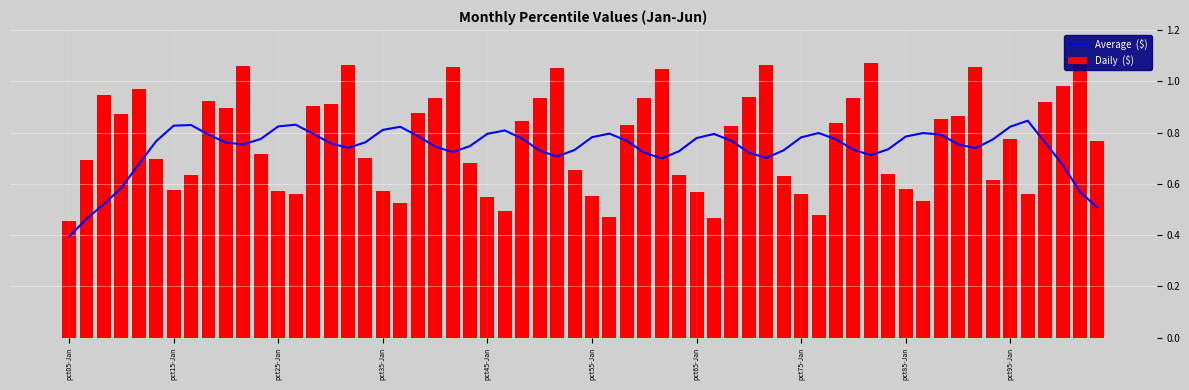

What is the value of the Mar bar at the 1st from the left?

0.9